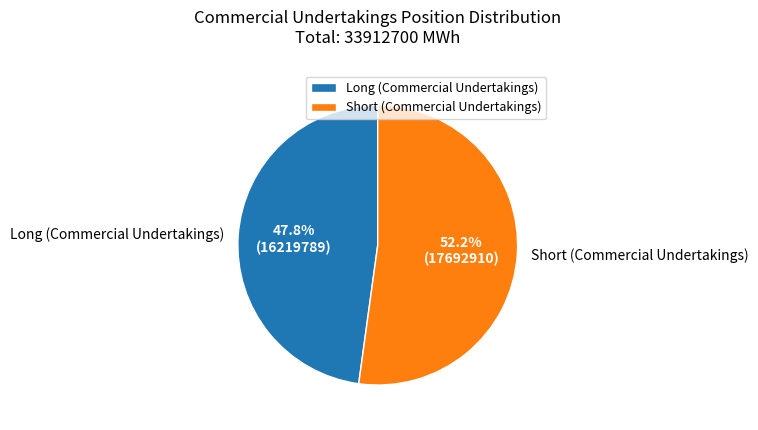

Between Short (Commercial Undertakings) and Long (Commercial Undertakings), which is larger?

Short (Commercial Undertakings)